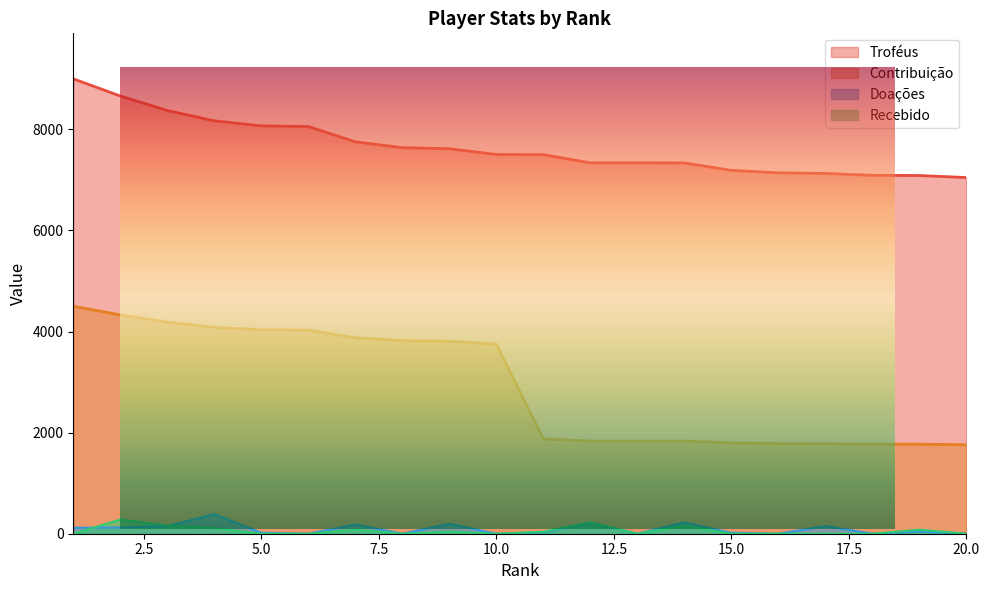

True or false: Recebido and Troféus intersect in this chart.

False